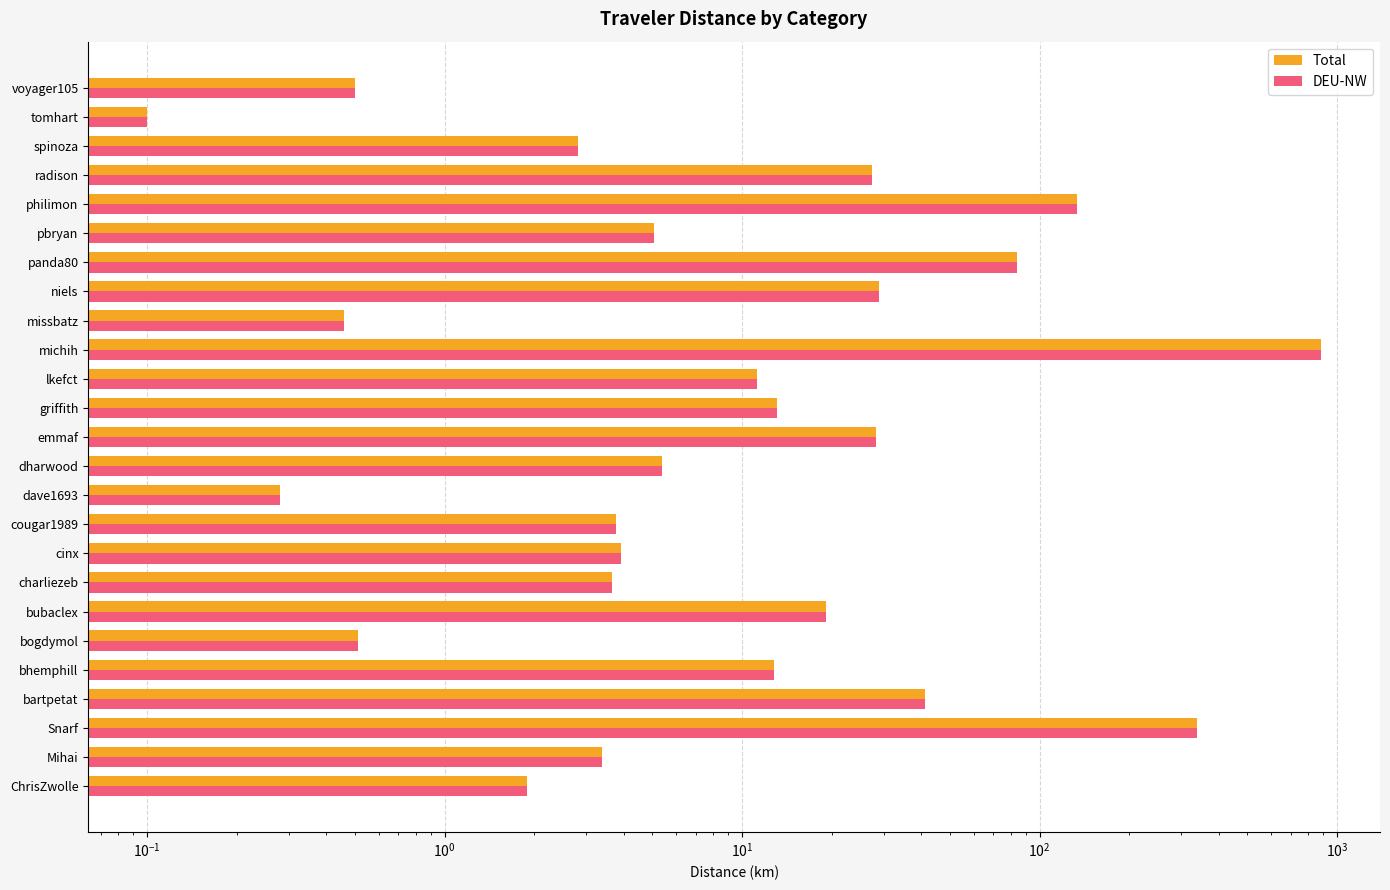

What is the difference between the maximum and second lowest values in the DEU-NW series?

885.0